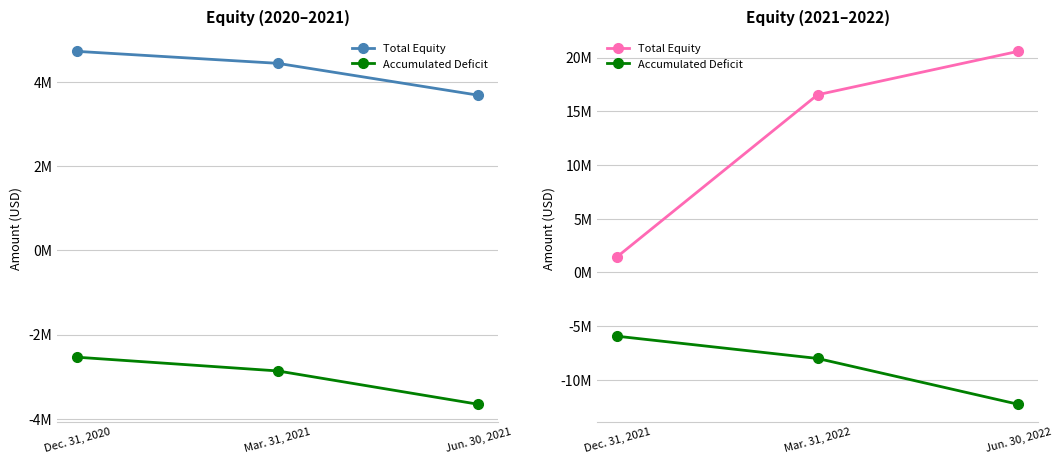

What is the label of the 2nd point from the left?

Mar. 31, 2022